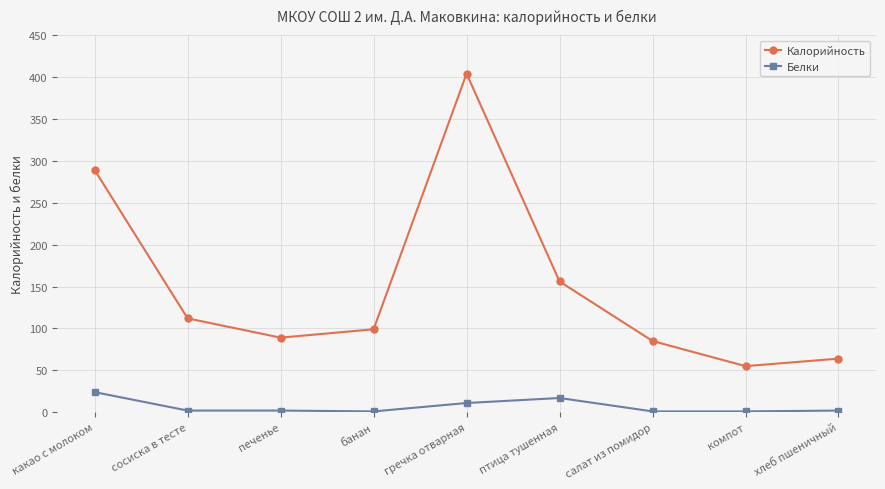

What is the sum of the Белки values at банан and хлеб пшеничный?

3